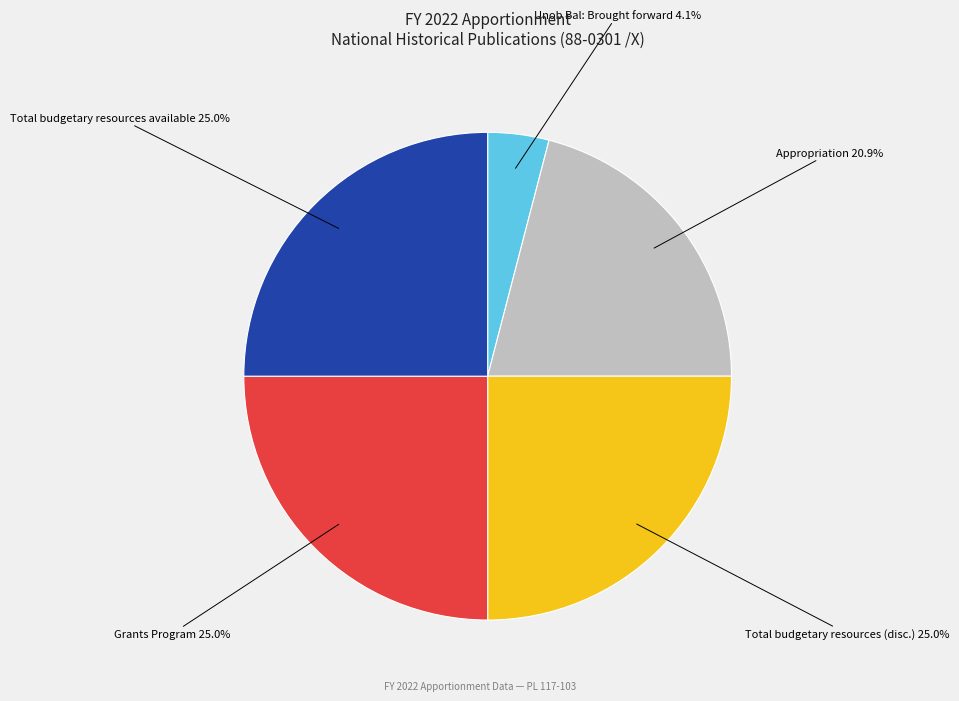

The Unob Bal: Brought forward slice represents 4% of the pie. True or false?

True